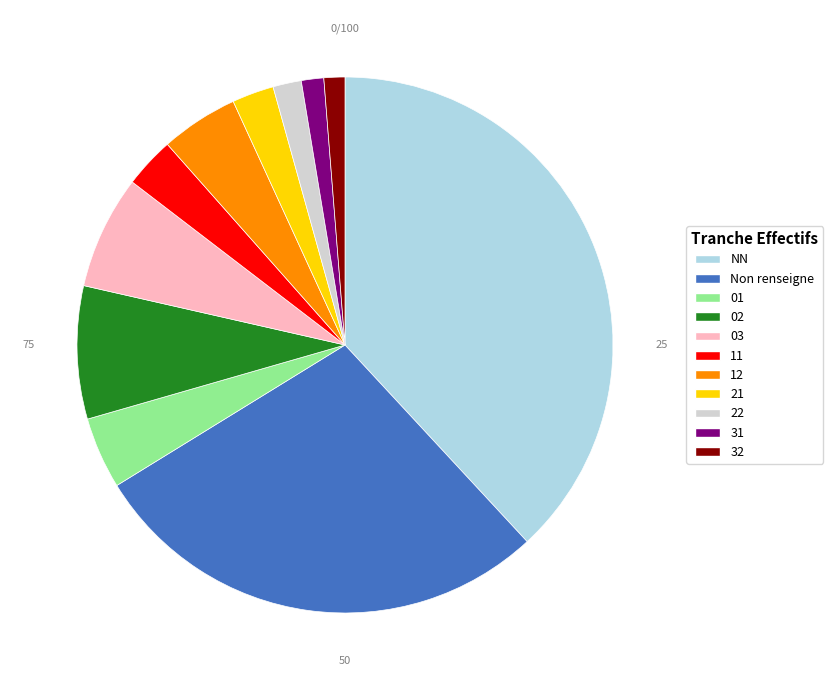

Do 32 and 22 together represent more than half of the pie?

No